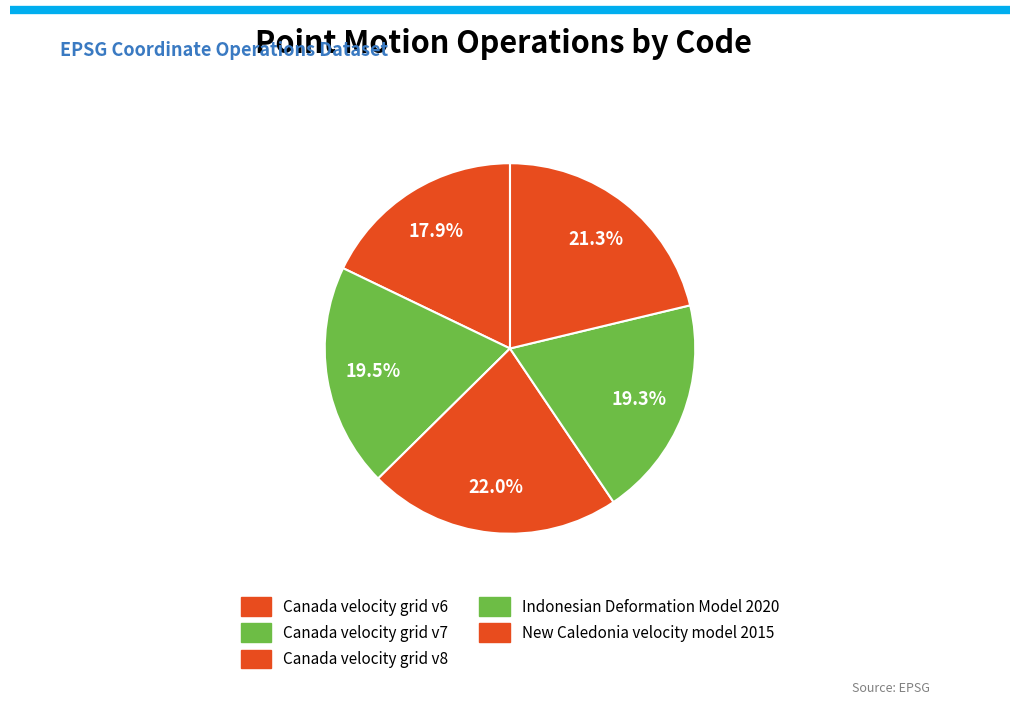

Between New Caledonia velocity model 2015 and Canada velocity grid v7, which is larger?

New Caledonia velocity model 2015